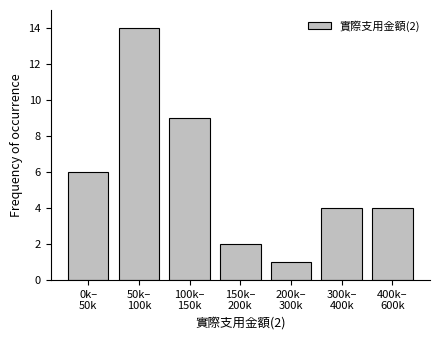

Reading left to right, transcribe all the data shown in this chart.

6	14	9	2	1	4	4